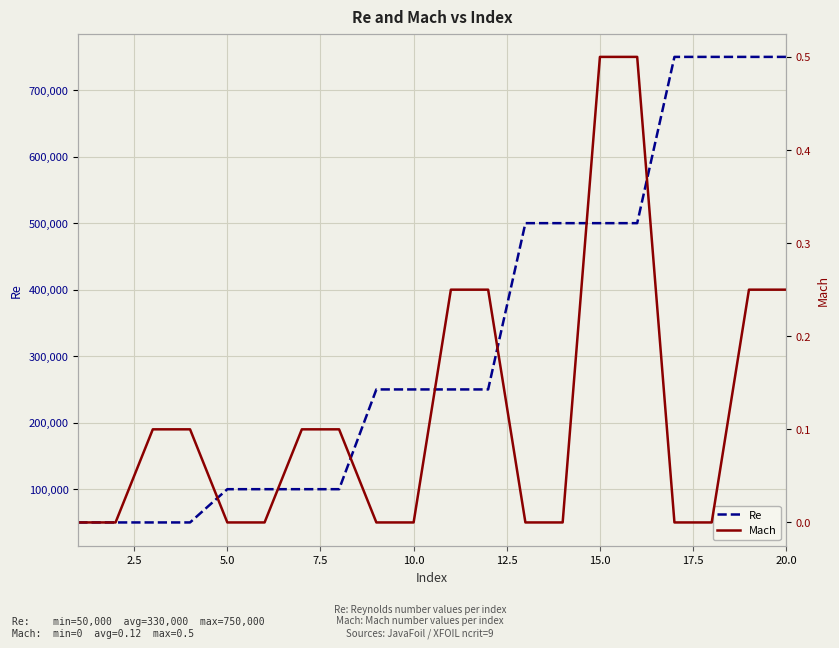

Reading left to right, list all the values displayed in this chart.

Re: 50000.0	50000.0	50000.0	50000.0	100000.0	100000.0	100000.0	100000.0	250000.0	250000.0	250000.0	250000.0	500000.0	500000.0	500000.0	500000.0	750000.0	750000.0	750000.0	750000.0
Mach: 0.0	0.0	0.1	0.1	0.0	0.0	0.1	0.1	0.0	0.0	0.2	0.2	0.0	0.0	0.5	0.5	0.0	0.0	0.2	0.2